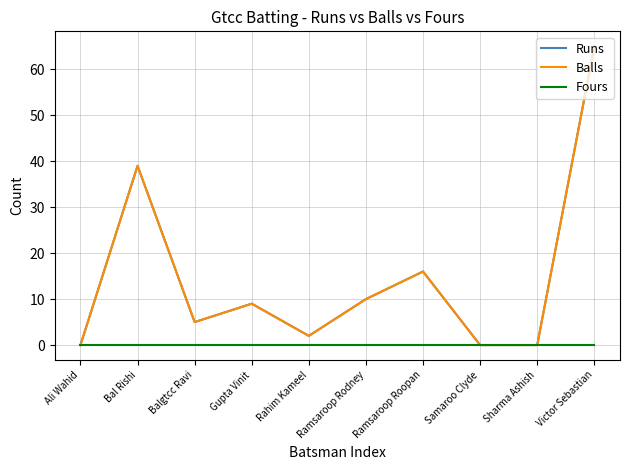

Is this an area chart (filled region under the line)?

No